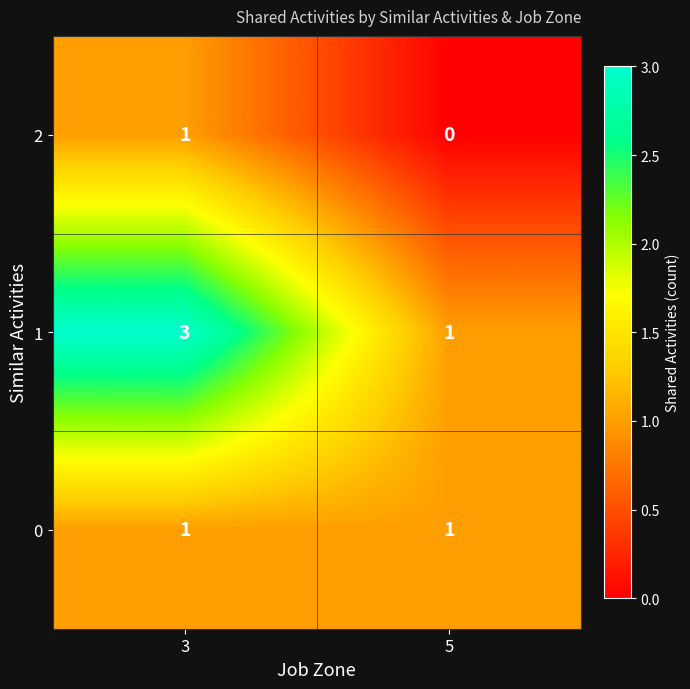

At which category is the sum across all series the highest?

3